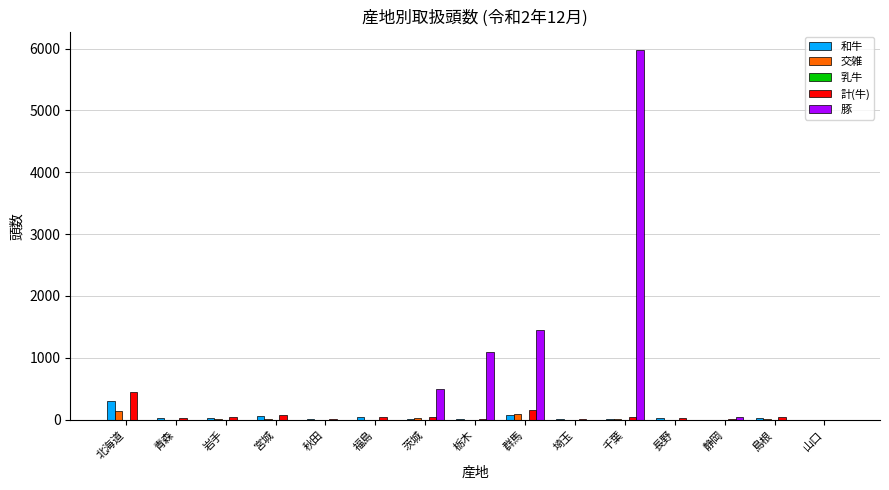

Which series changed the most between 群馬 and 山口?

豚